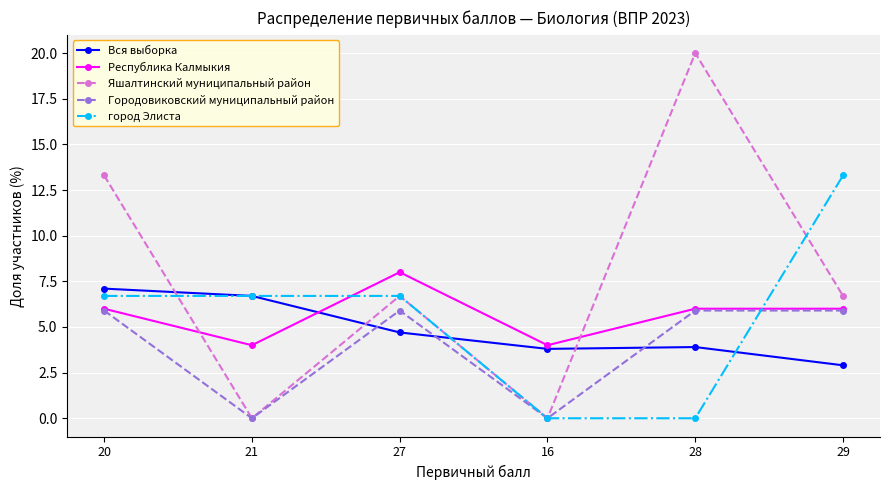

Is it true that город Элиста equals 5.7 at 16?

False